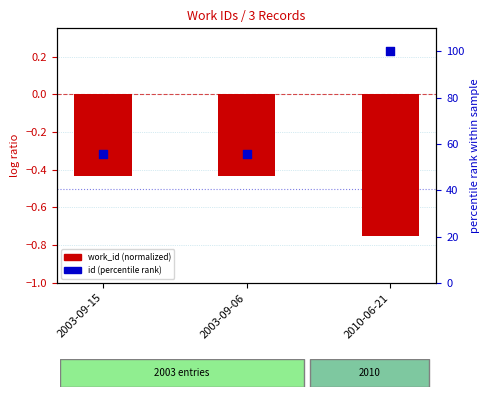

What are all the series names shown in the legend?

work_id (normalized), id (percentile rank)